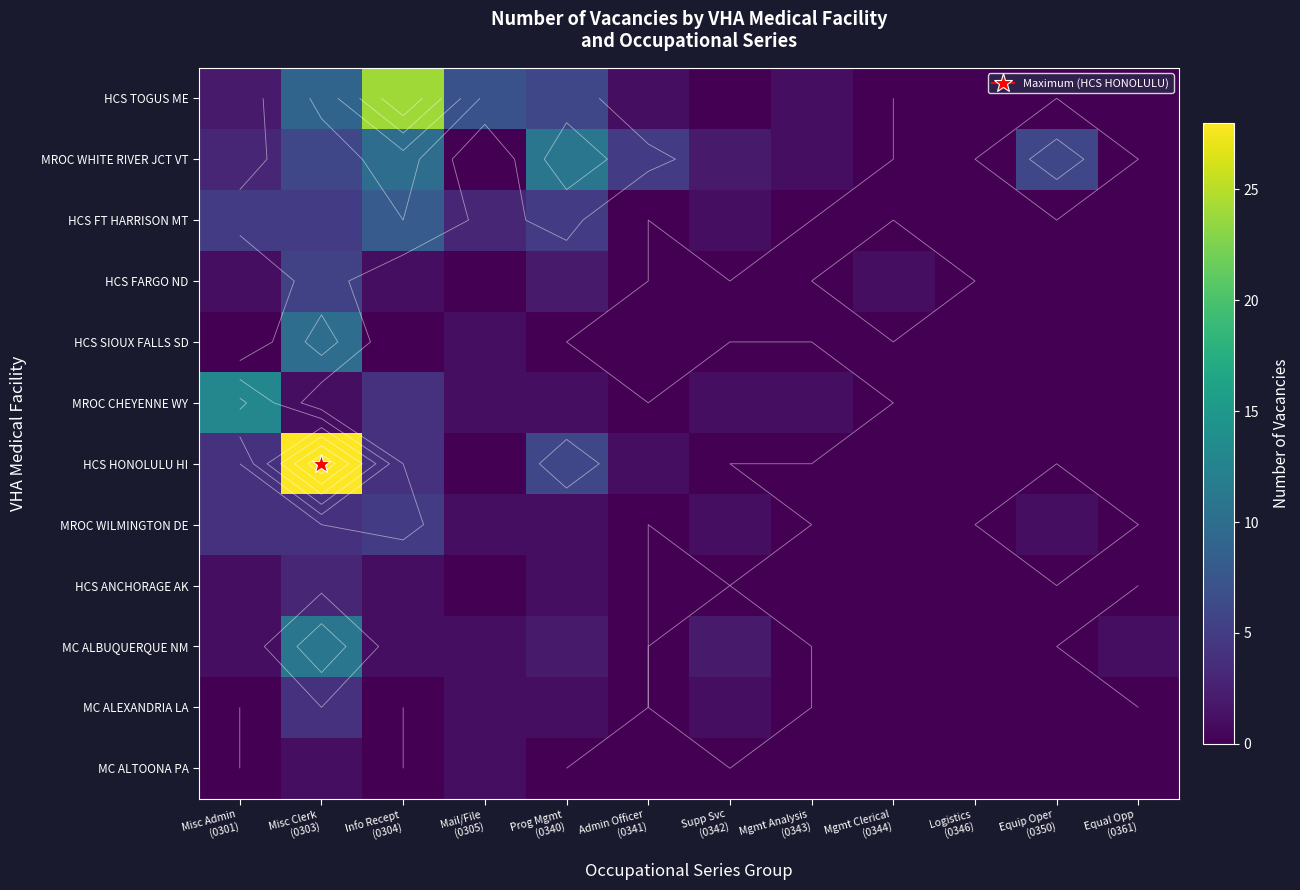

Rank the series at Equal Opp (0361) from highest to lowest value.

MC ALBUQUERQUE NM, HCS TOGUS ME, MROC WHITE RIVER JCT VT, HCS FT HARRISON MT, HCS FARGO ND, HCS SIOUX FALLS SD, MROC CHEYENNE WY, HCS HONOLULU HI, MROC WILMINGTON DE, HCS ANCHORAGE AK, MC ALEXANDRIA LA, MC ALTOONA PA